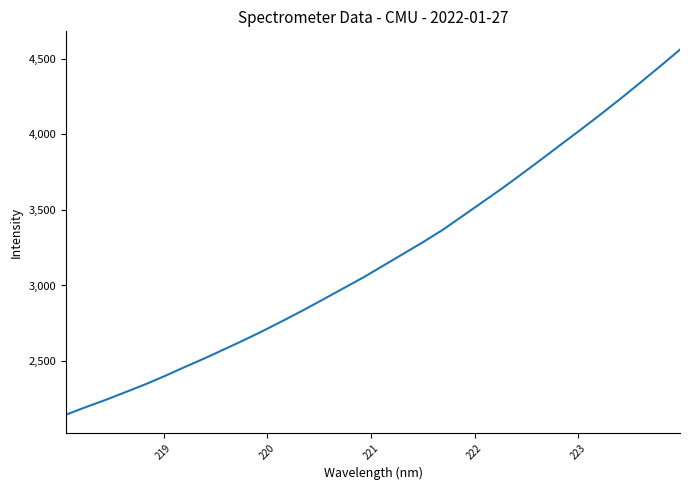

What is the greatest value displayed?

4560.2